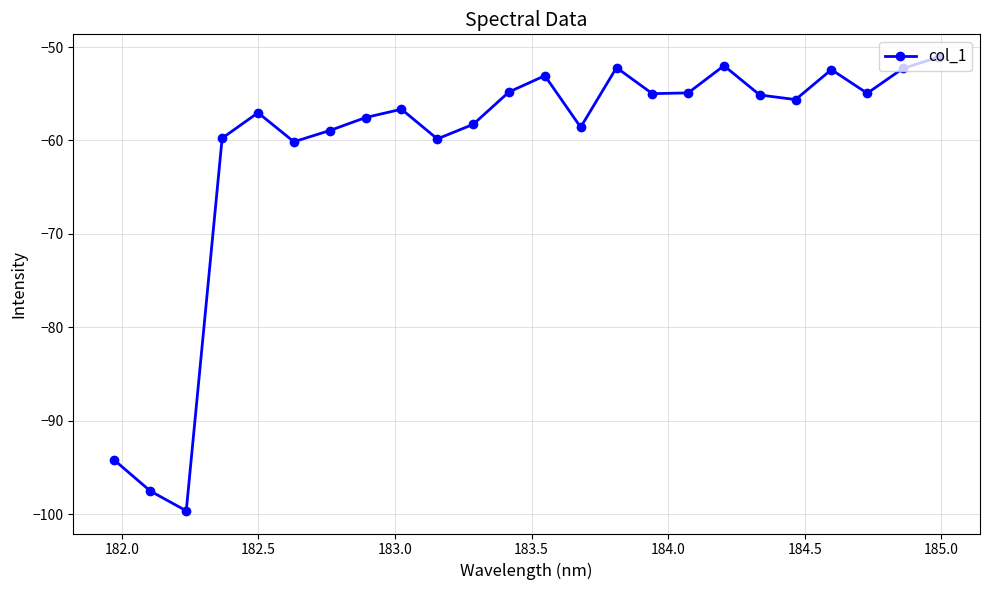

What is the value of the 3rd point from the left?

-99.7